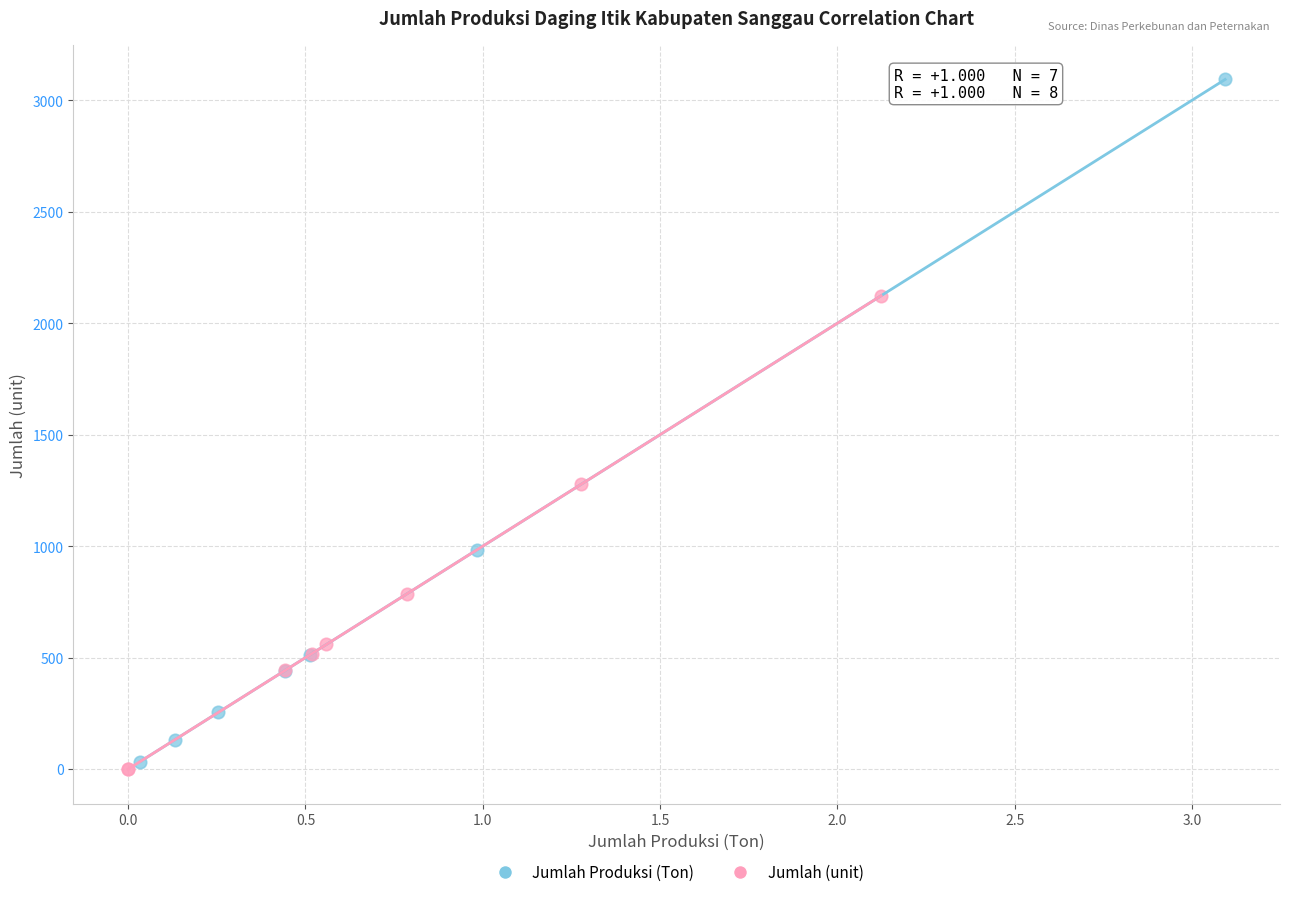

Which series reaches the maximum Y coordinate?

Jumlah Produksi (Ton)